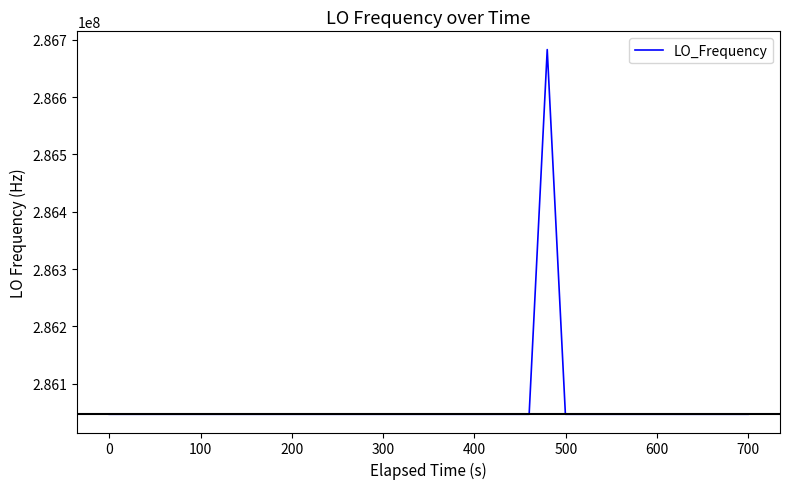

What is the greatest value displayed?

286682720.4